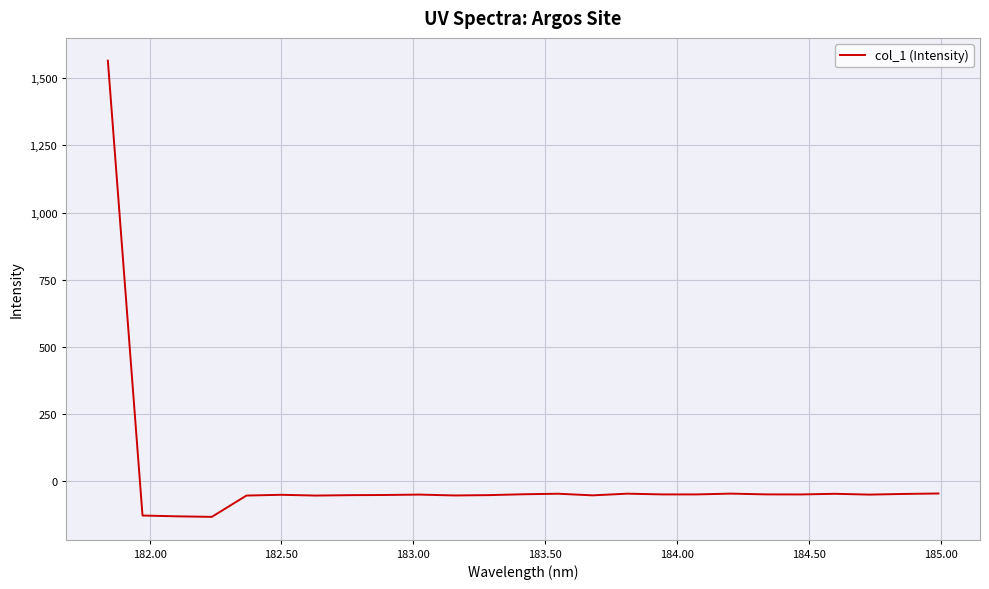

What is the difference between the maximum and minimum values?

1698.0